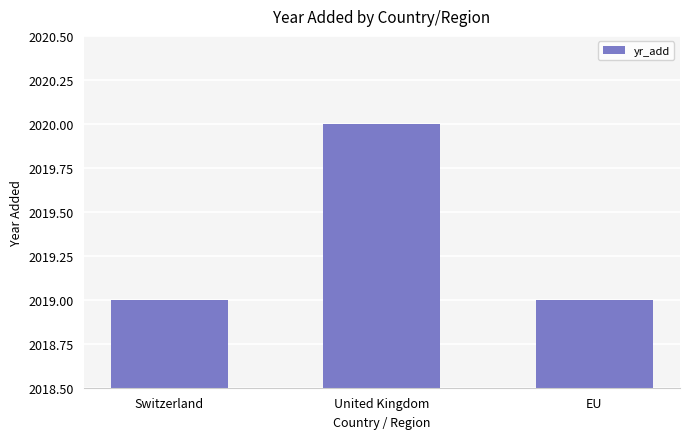

What is the change in value from United Kingdom to EU?

-1